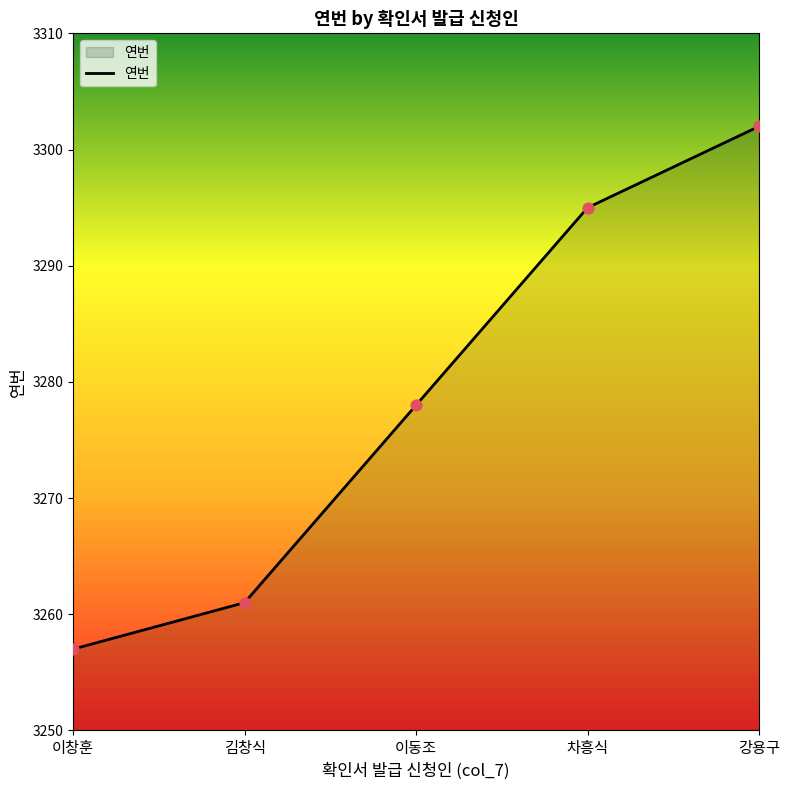

What is the change in value from 이창훈 to 차흥식?

+38